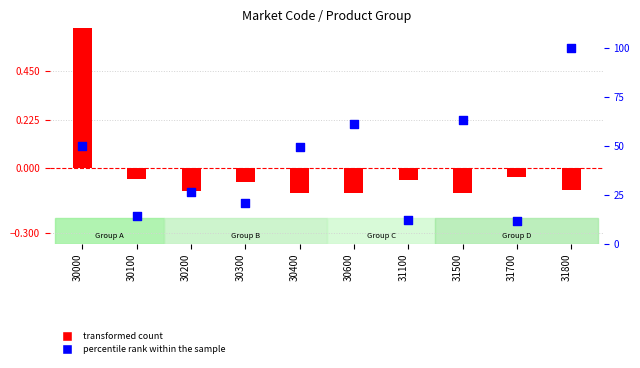

Which series reaches the maximum Y coordinate?

percentile rank within the sample